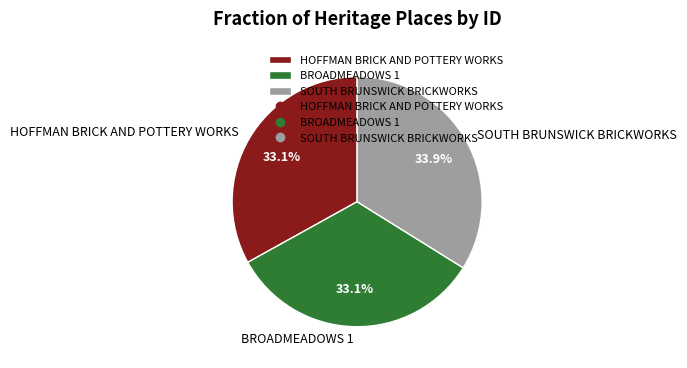

Does SOUTH BRUNSWICK BRICKWORKS account for over 50% of the chart?

No